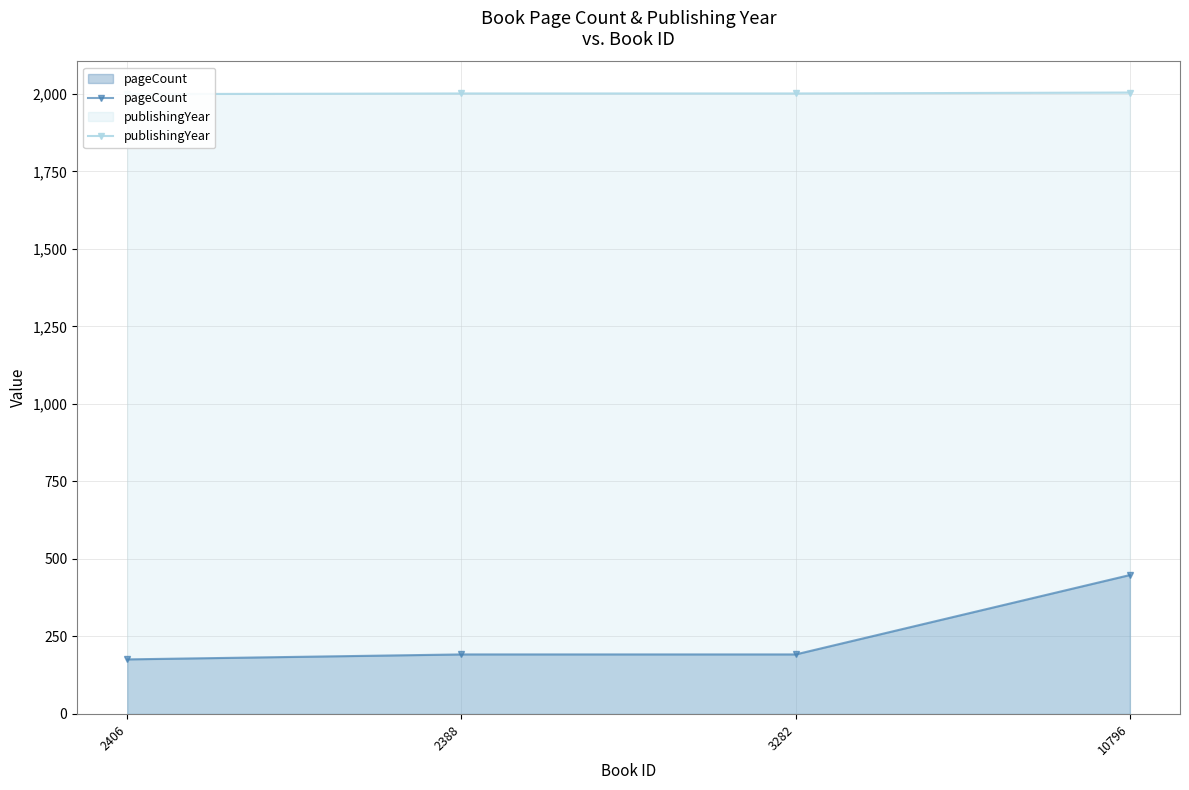

Reading left to right, list all the values displayed in this chart.

pageCount: 176	192	192	448
publishingYear: 1999	2001	2001	2004